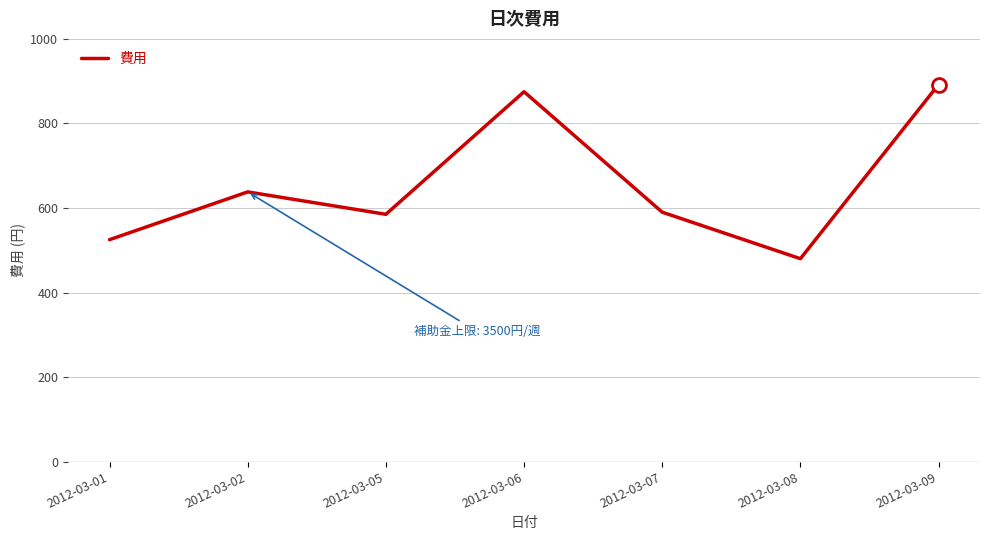

Between 2012-03-02 and 2012-03-01, which is larger?

2012-03-02